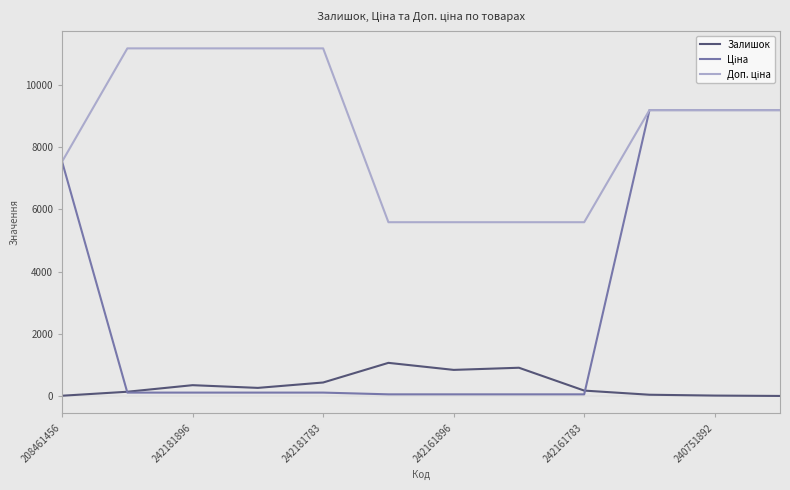

What is the maximum value shown in the chart?

11169.0